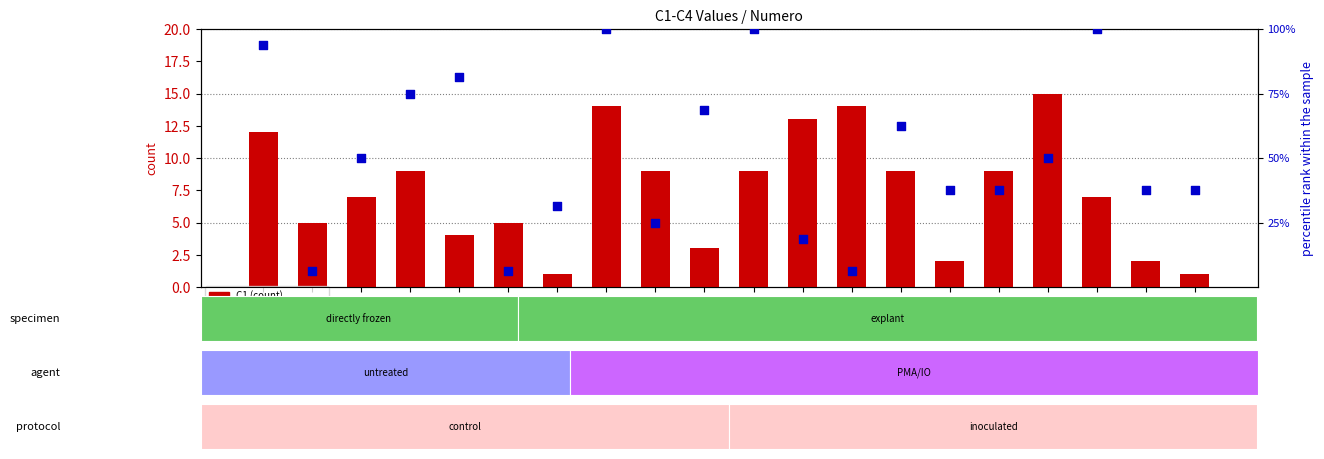

Which series has the largest total across all categories?

C2 (percentile rank)